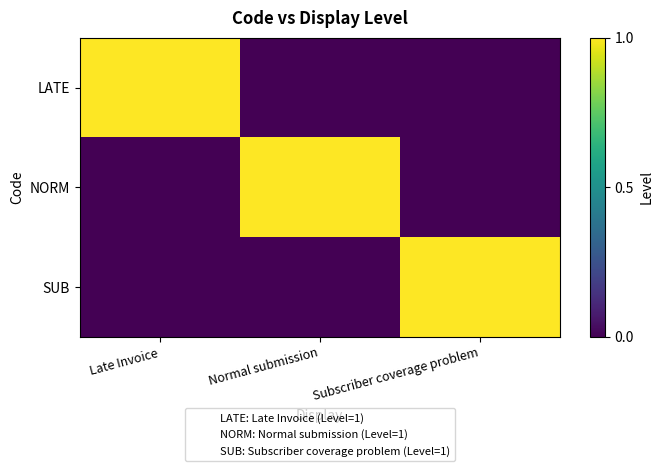

At which category is the sum across all series the highest?

Late Invoice